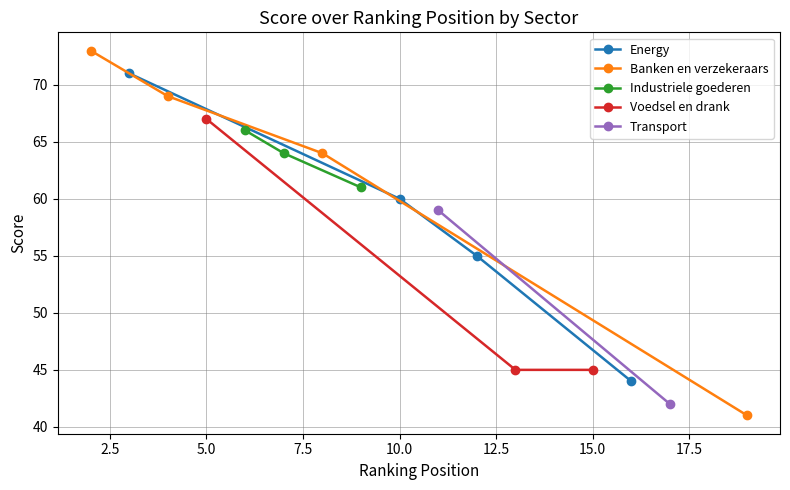

What is the maximum value for Energy?

71